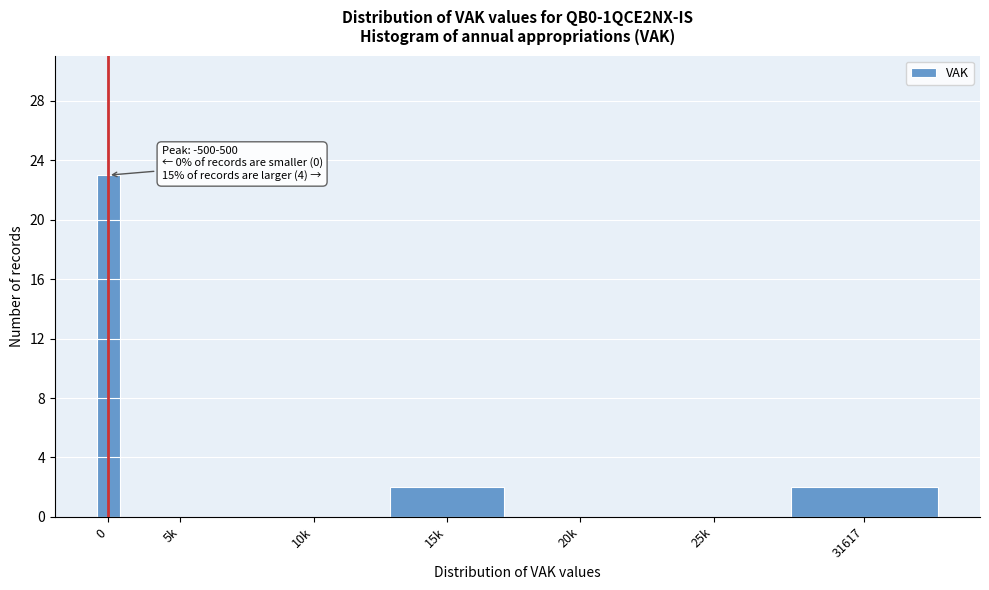

Reading left to right, what are all the values shown in this chart?

0=23	5k=0	10k=0	15k=2	20k=0	25k=0	31617=2